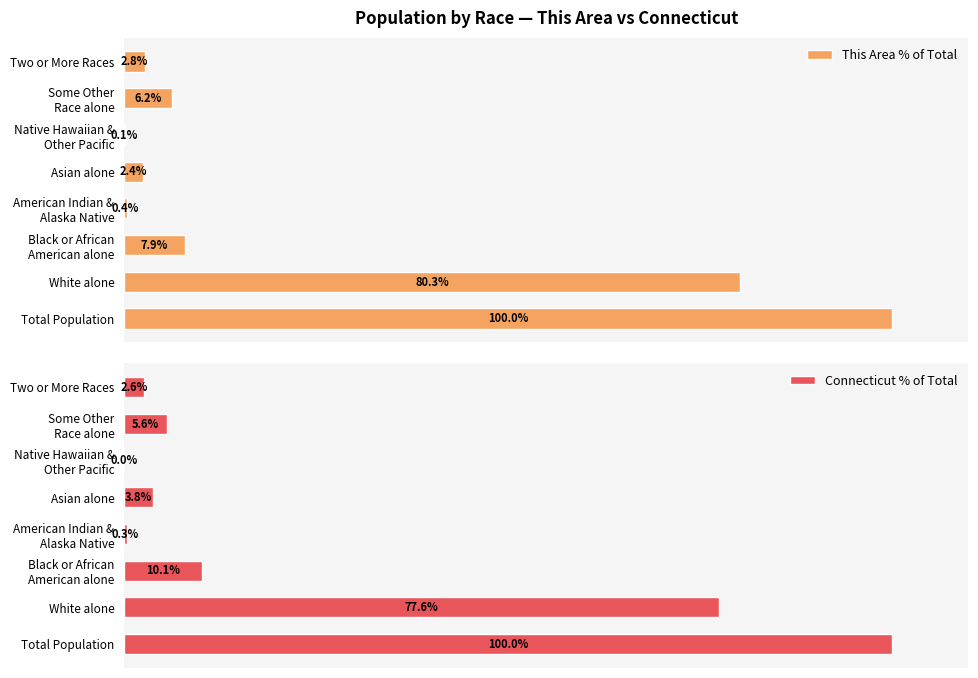

Rank the series by their maximum value, from highest to lowest.

This Area % of Total, Connecticut % of Total